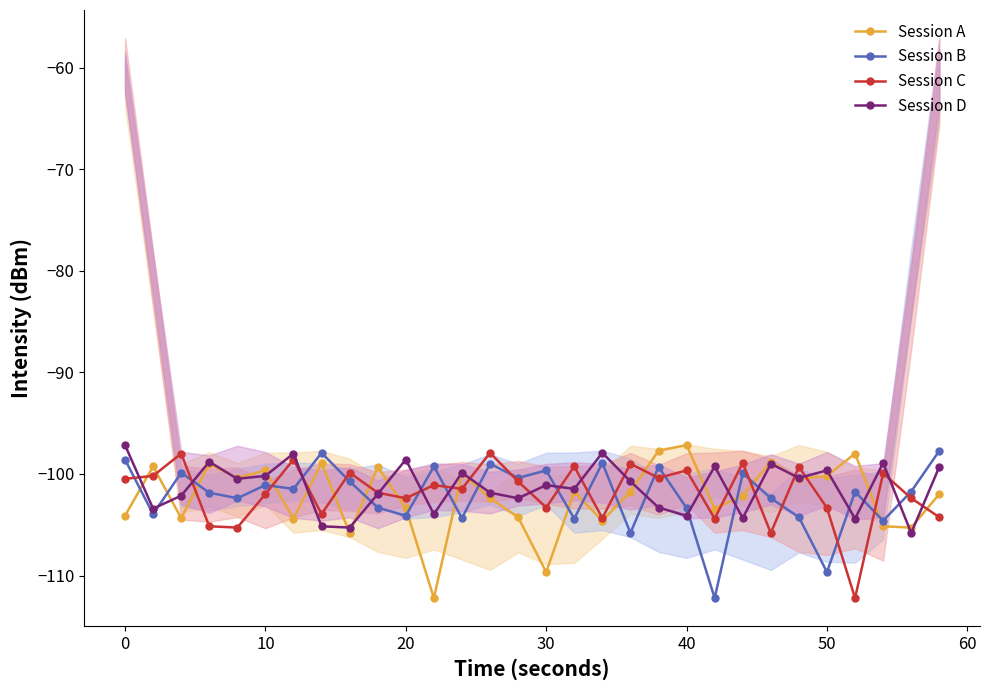

What is the maximum value shown in the chart?

-97.2